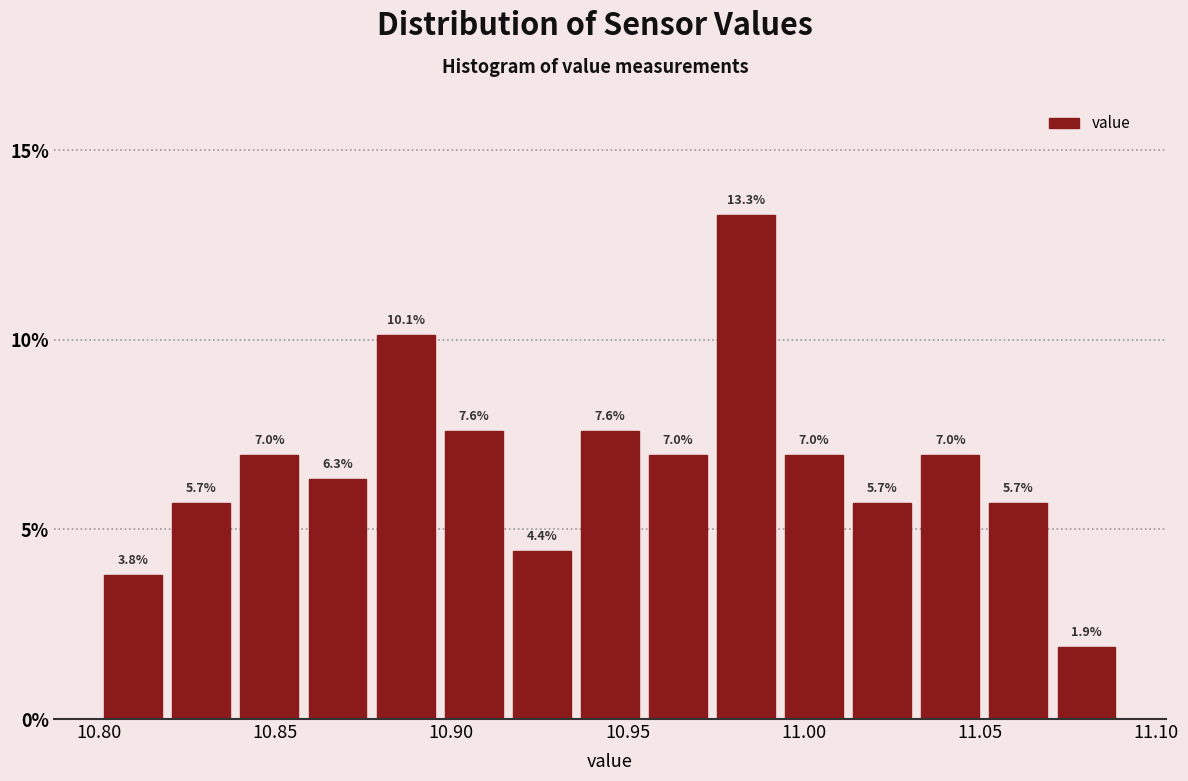

Read against the x-axis, roughly where is the centre of the tallest bar?

10.985